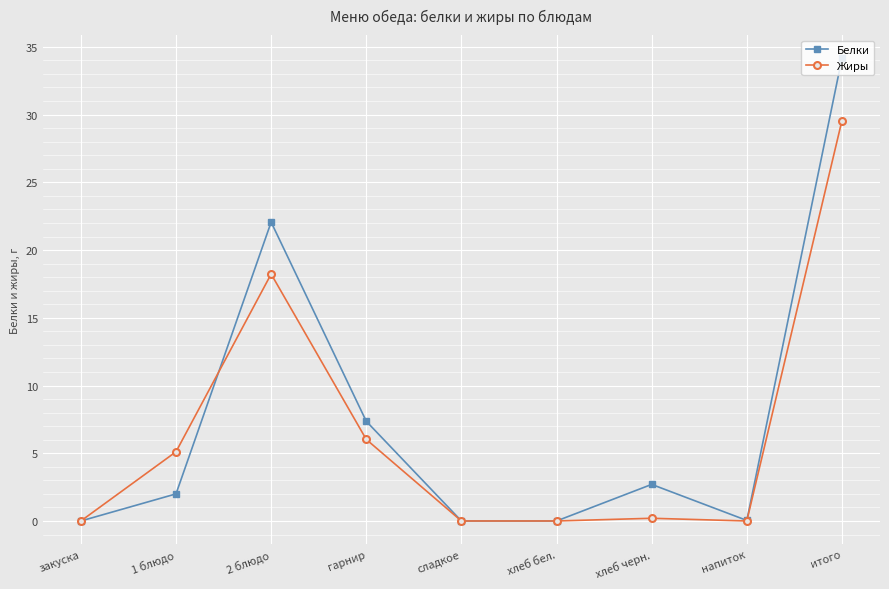

List the series in order of their peak value, highest first.

Белки, Жиры